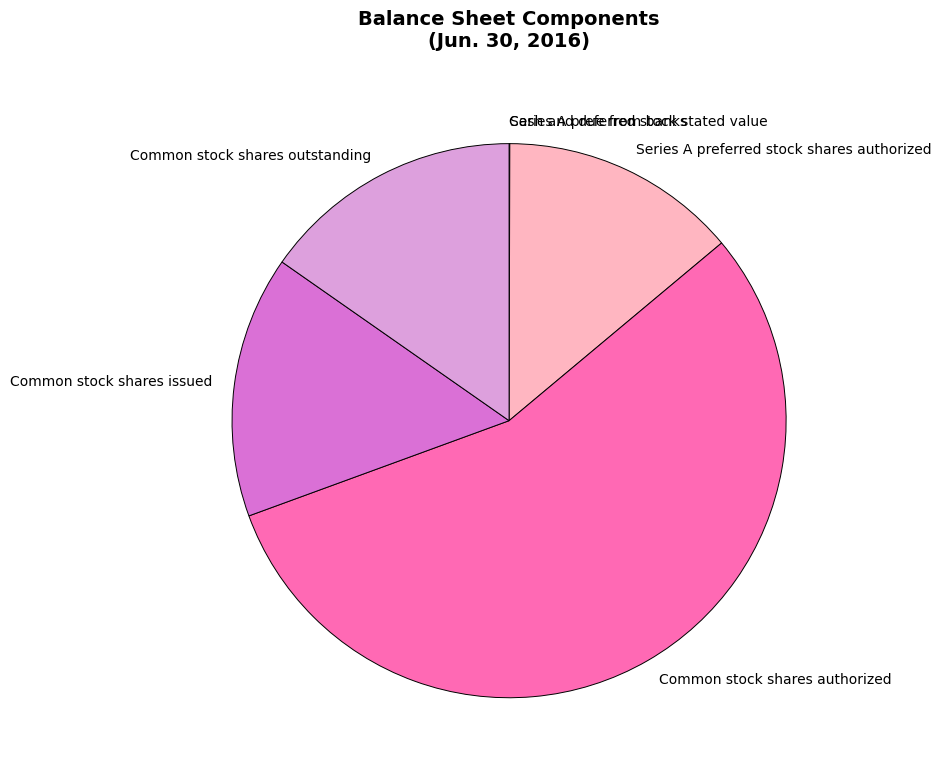

Which category has the biggest portion of the pie?

Common stock shares authorized